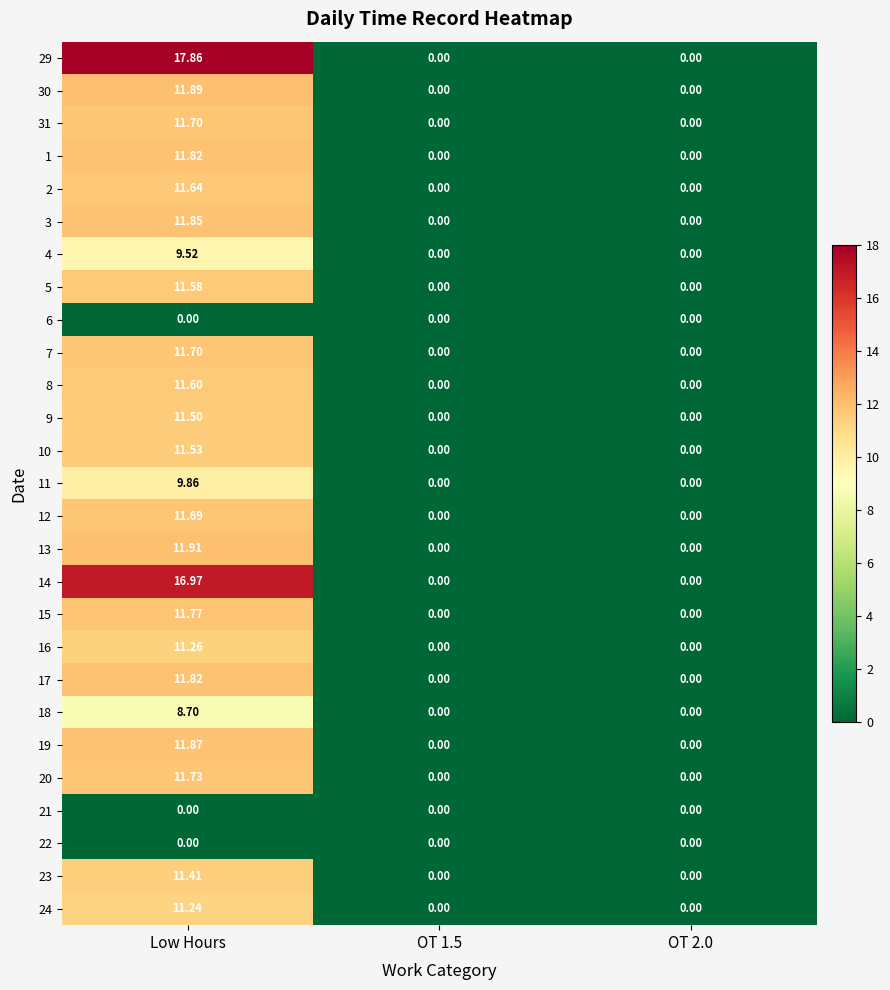

What is the total value across all series at Low Hours?

284.4